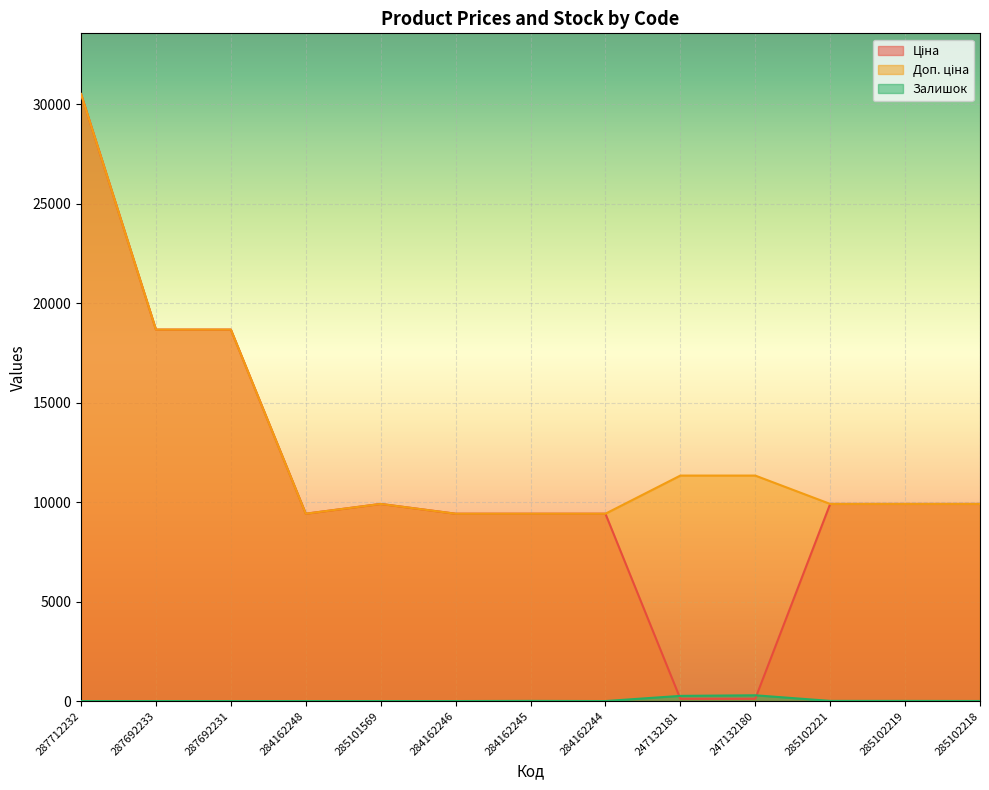

How many lines are shown in the chart?

3